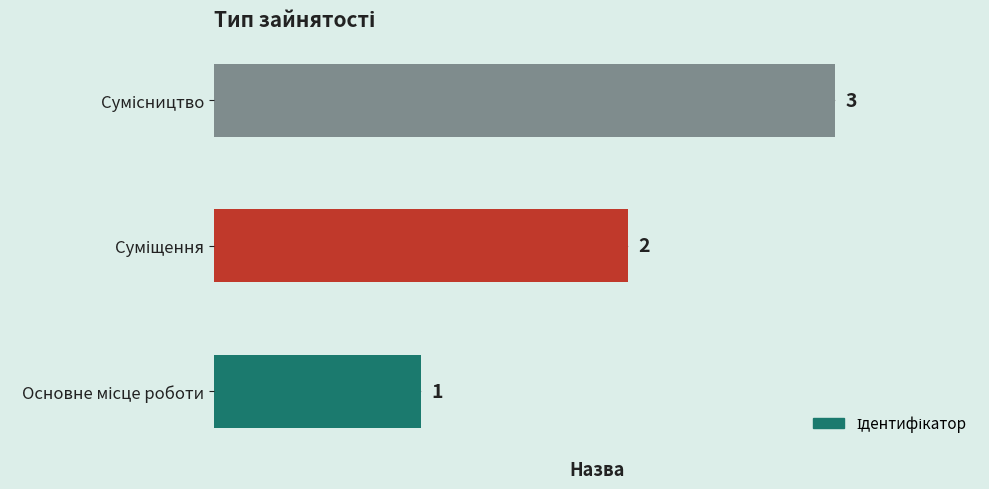

Count the values in the range 1 to 3.

3